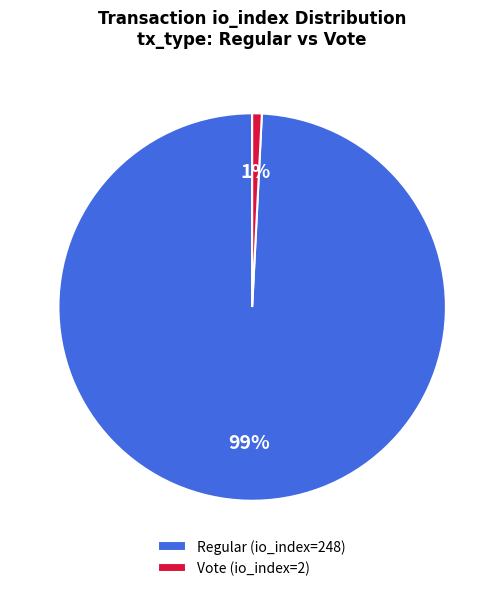

Is it true that Vote (io_index=2) is 13% of the pie?

False